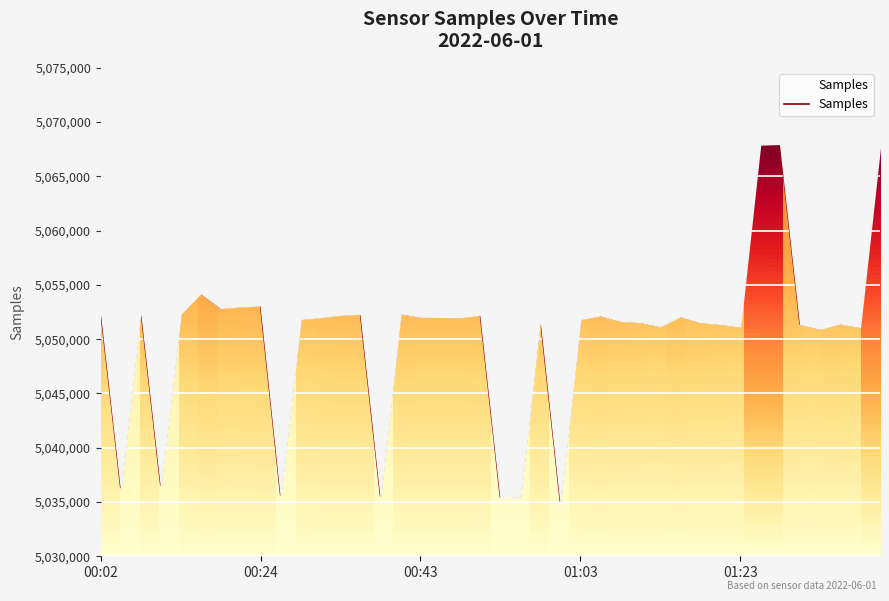

How many lines are shown in the chart?

1